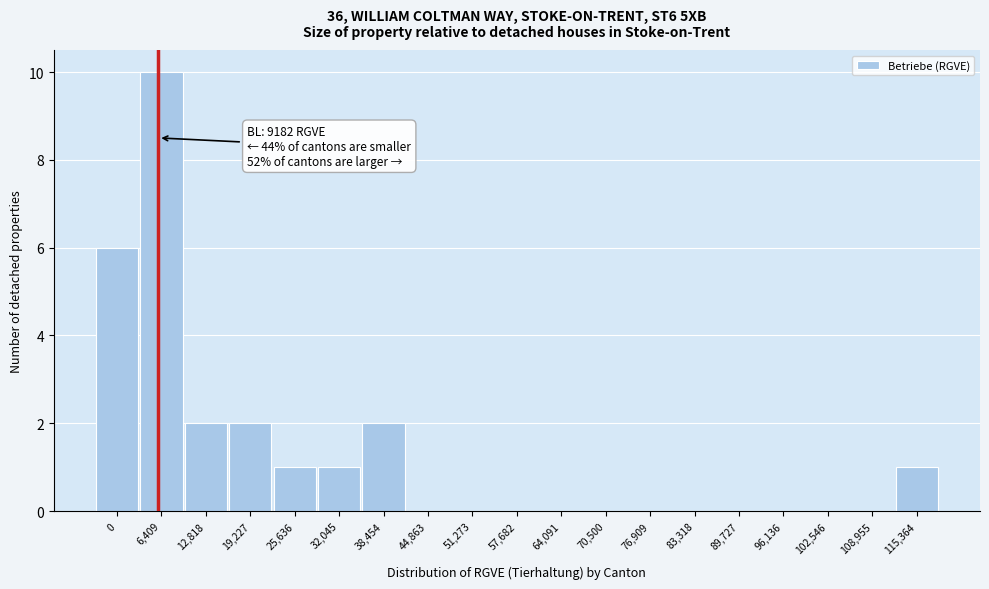

Reading left to right, extract all data points from this chart.

0=6	6,409=10	12,818=2	19,227=2	25,636=1	32,045=1	38,454=2	44,863=0	51,273=0	57,682=0	64,091=0	70,500=0	76,909=0	83,318=0	89,727=0	96,136=0	102,546=0	108,955=0	115,364=1